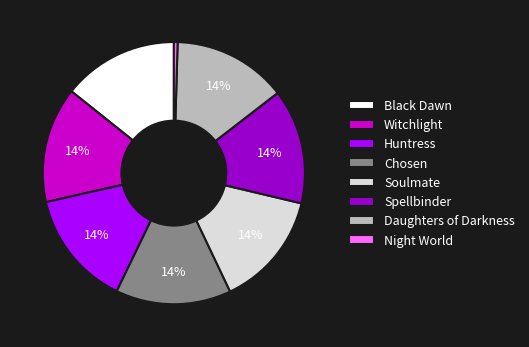

How many segments does this pie chart have?

8